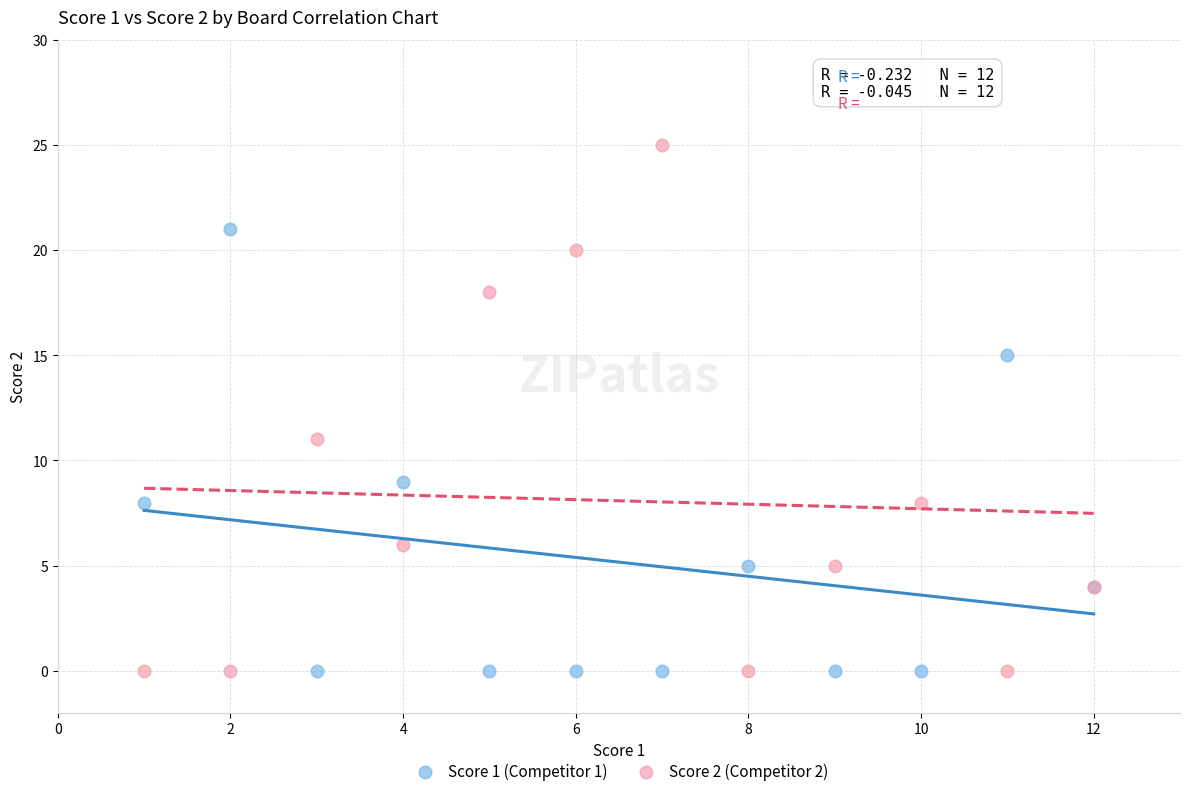

Across all series, what Y value is closest to 12?

11